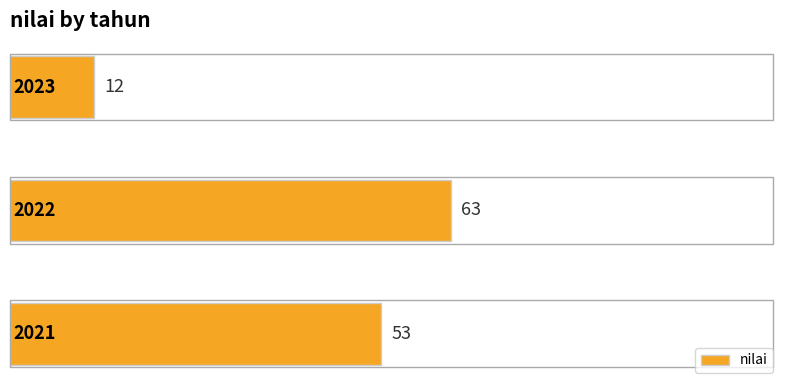

Are the bars horizontal?

Yes